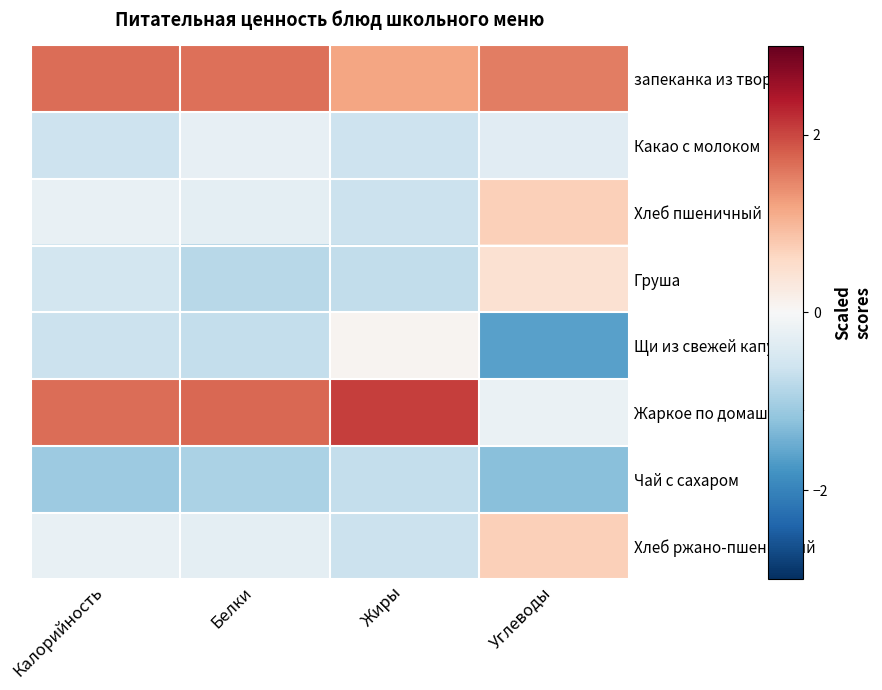

Reading right to left, what are all the values shown in this chart?

запеканка из творога: Углеводы=1.5	Жиры=1.2	Белки=1.6	Калорийность=1.7
Какао с молоком: Углеводы=-0.3	Жиры=-0.6	Белки=-0.2	Калорийность=-0.6
Хлеб пшеничный: Углеводы=0.7	Жиры=-0.6	Белки=-0.3	Калорийность=-0.2
Груша: Углеводы=0.4	Жиры=-0.7	Белки=-0.8	Калорийность=-0.6
Щи из свежей капусты: Углеводы=-1.6	Жиры=0.1	Белки=-0.7	Калорийность=-0.6
Жаркое по домашнему: Углеводы=-0.2	Жиры=2.1	Белки=1.7	Калорийность=1.7
Чай с сахаром: Углеводы=-1.3	Жиры=-0.7	Белки=-0.9	Калорийность=-1.1
Хлеб ржано-пшеничный: Углеводы=0.7	Жиры=-0.6	Белки=-0.3	Калорийность=-0.2